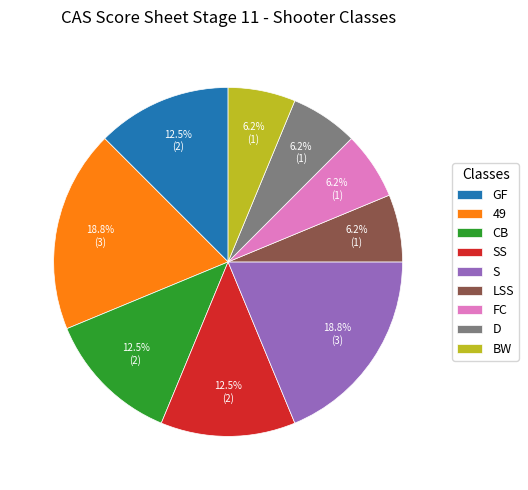

Does any single category account for the majority?

No